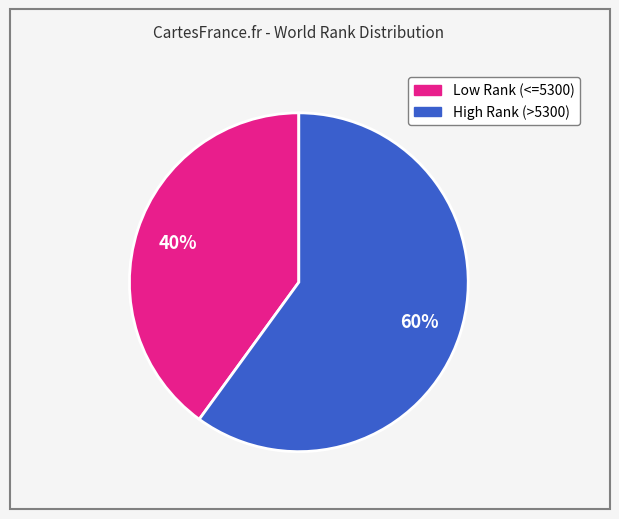

Is there any slice that represents more than half of the pie?

Yes